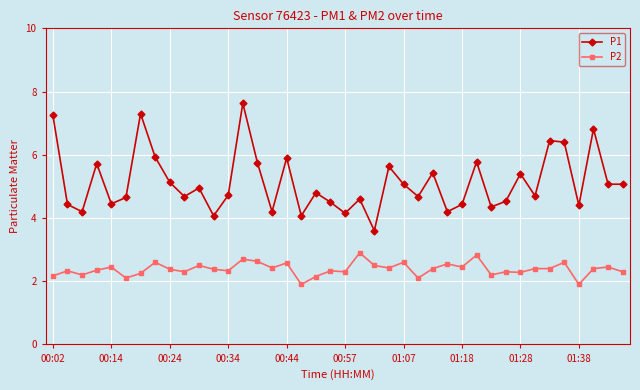

What is the maximum value for P2?

2.9